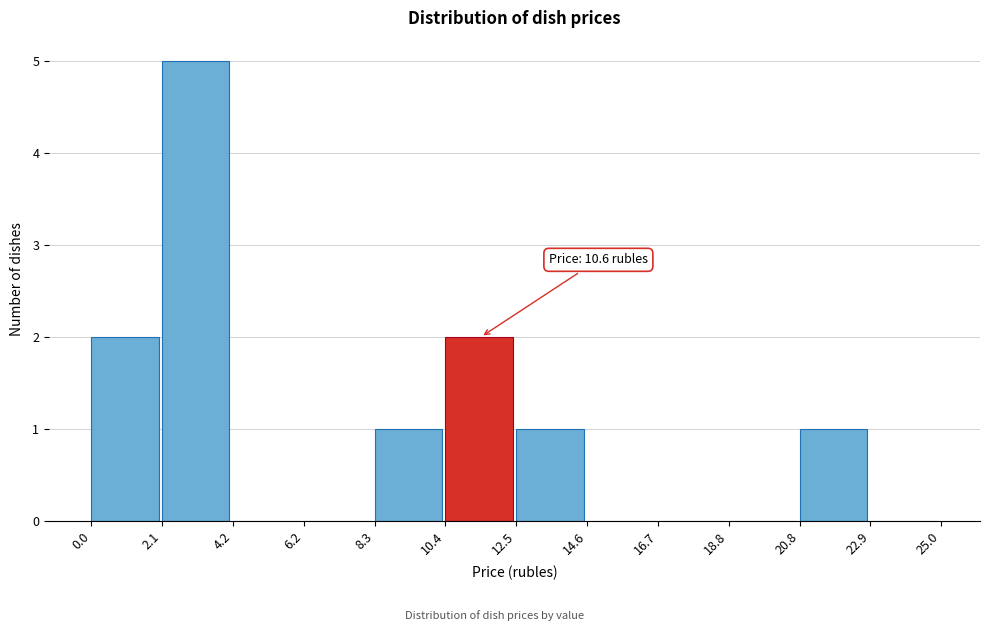

Which range on the x-axis has the tallest bar?

2.1 to 4.2